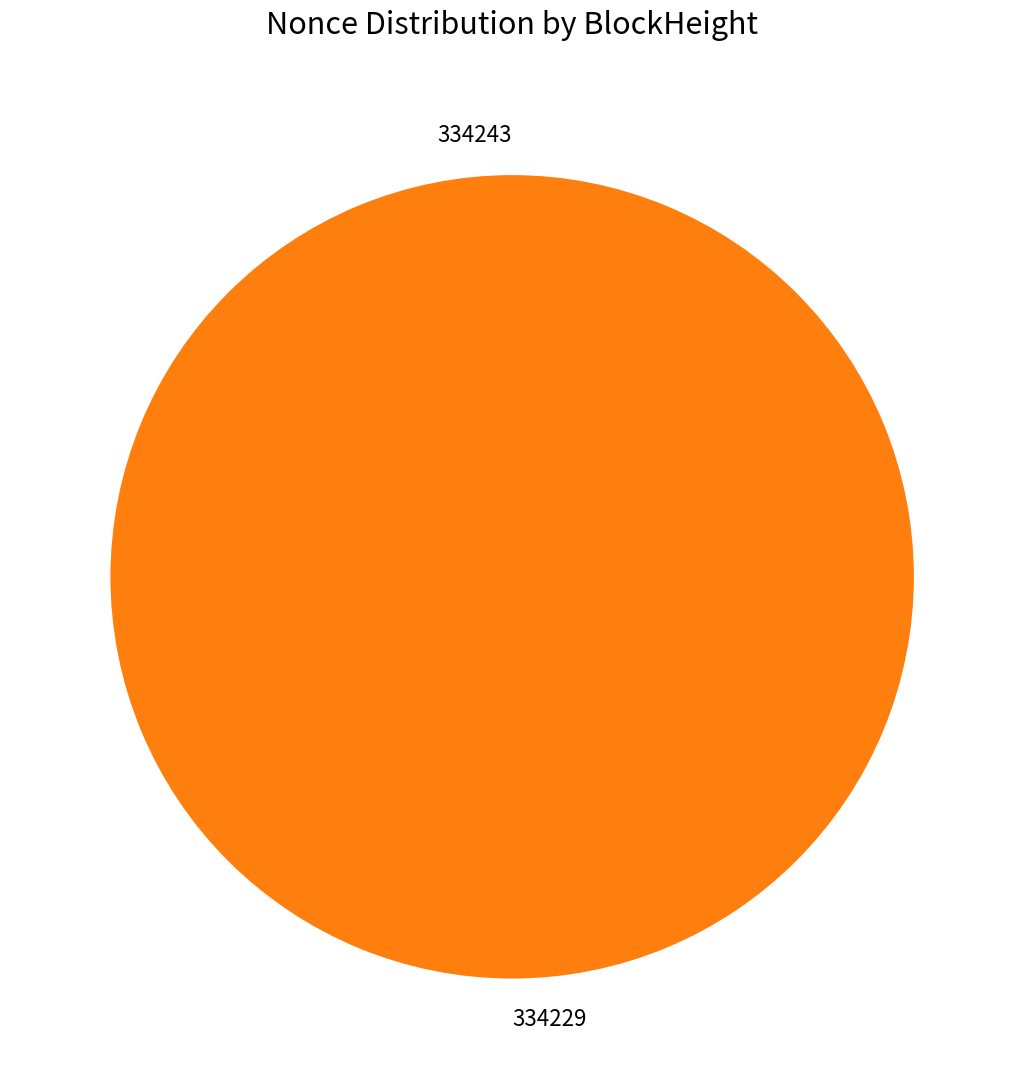

Between 334229 and 334243, which is larger?

334229